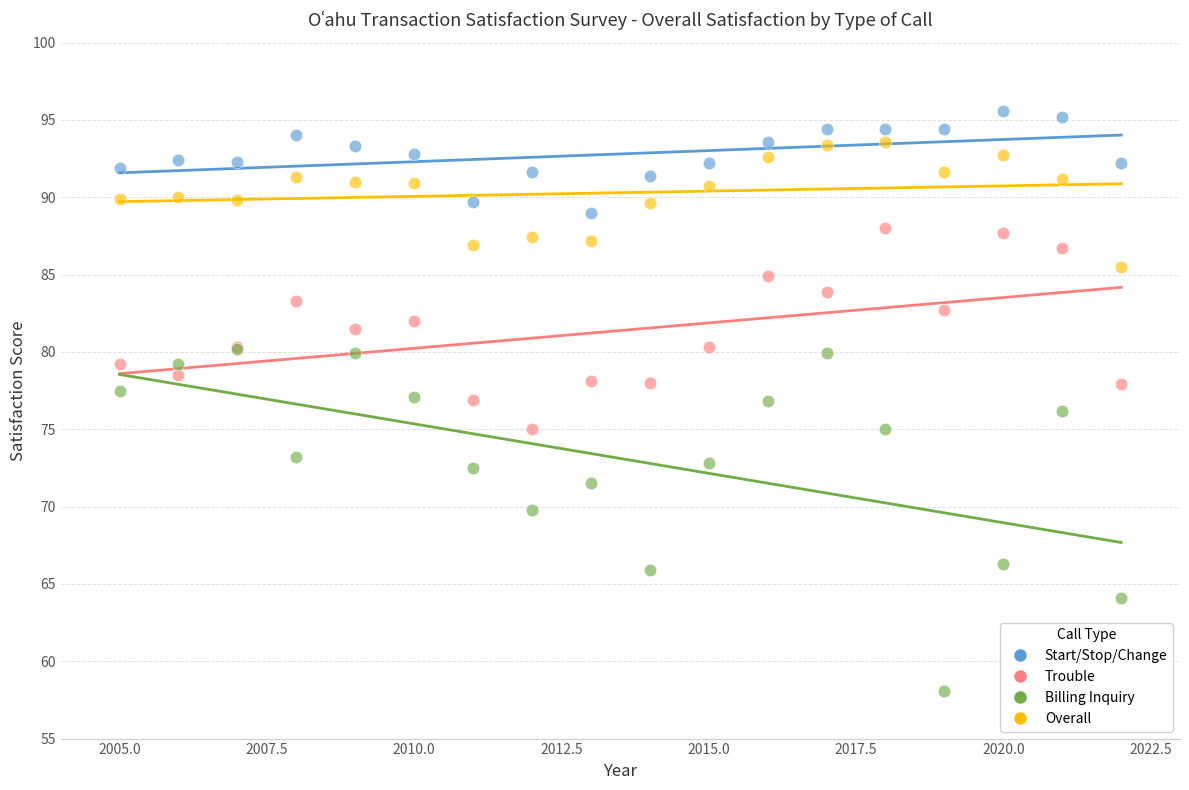

In the Billing Inquiry series, what Y value is closest to 69?

69.8